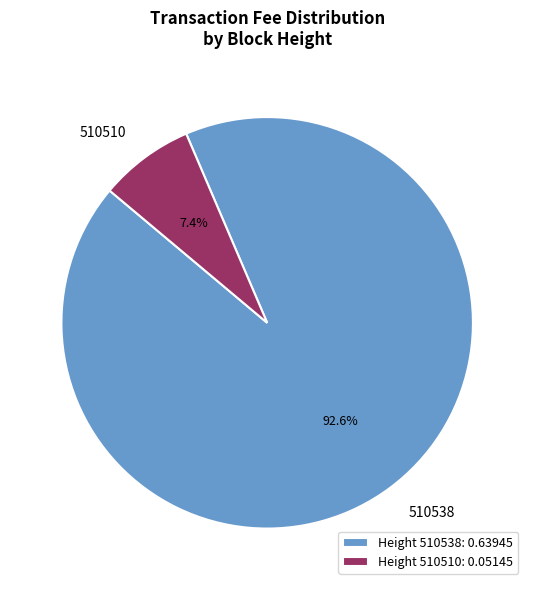

To the nearest percent, what is the difference between the largest and smallest slice percentages?

85%